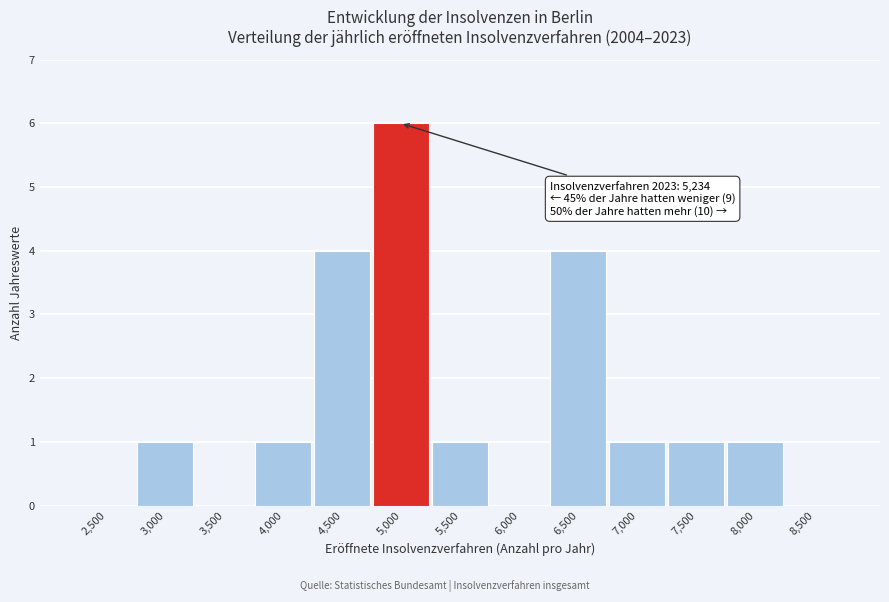

Reading left to right, list all the values displayed in this chart.

2,500=0	3,000=1	3,500=0	4,000=1	4,500=4	5,000=6	5,500=1	6,000=0	6,500=4	7,000=1	7,500=1	8,000=1	8,500=0